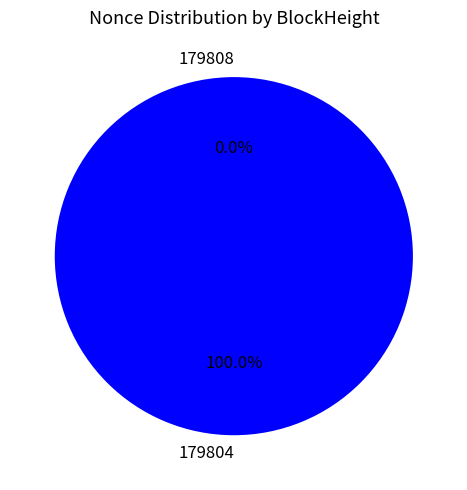

To the nearest percent, what is the difference between the largest and smallest slice percentages?

100%